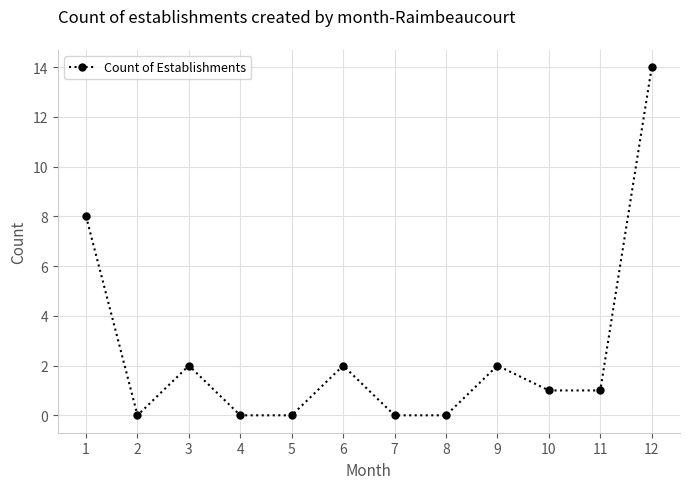

At which category does the data reach its first local valley?

2